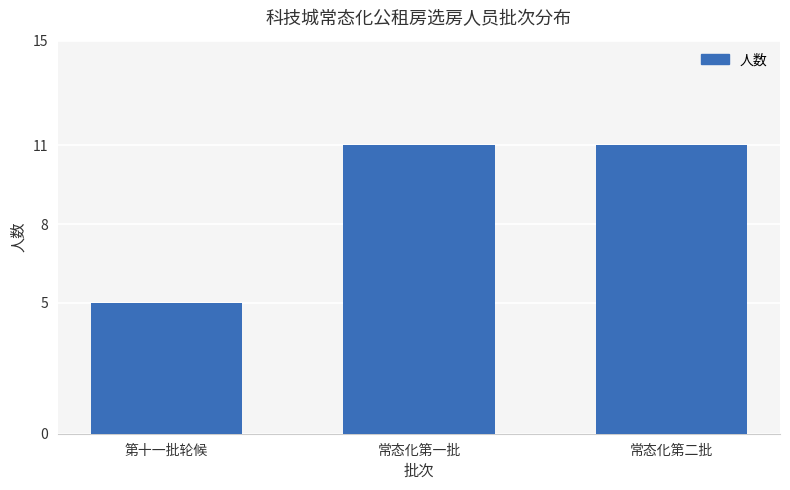

What is the label of the 1st bar from the left?

第十一批轮候